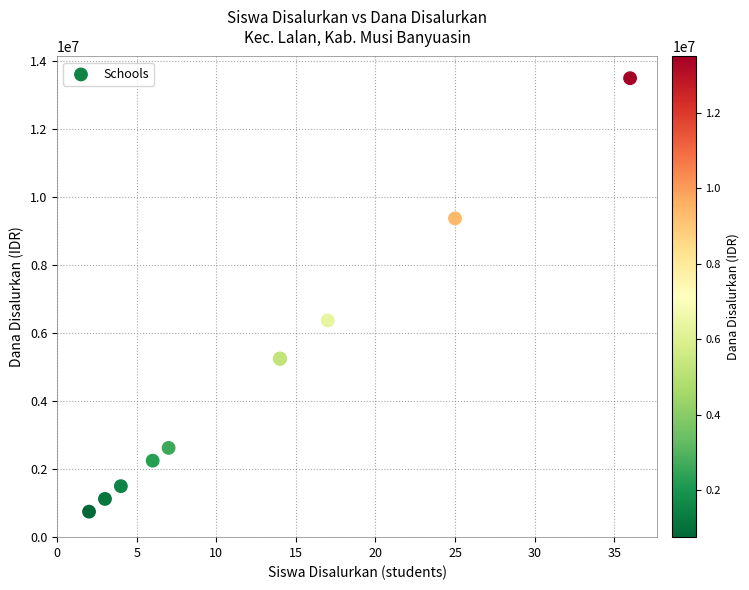

What Y value in the scatter plot is closest to 7125000?

6375000